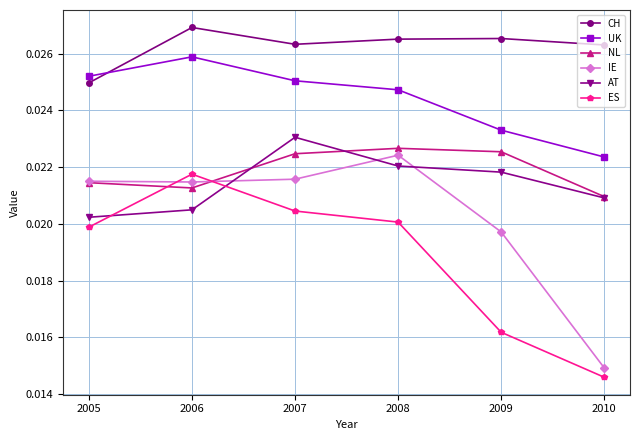

Which series changed the most between 2005 and 2007?

AT